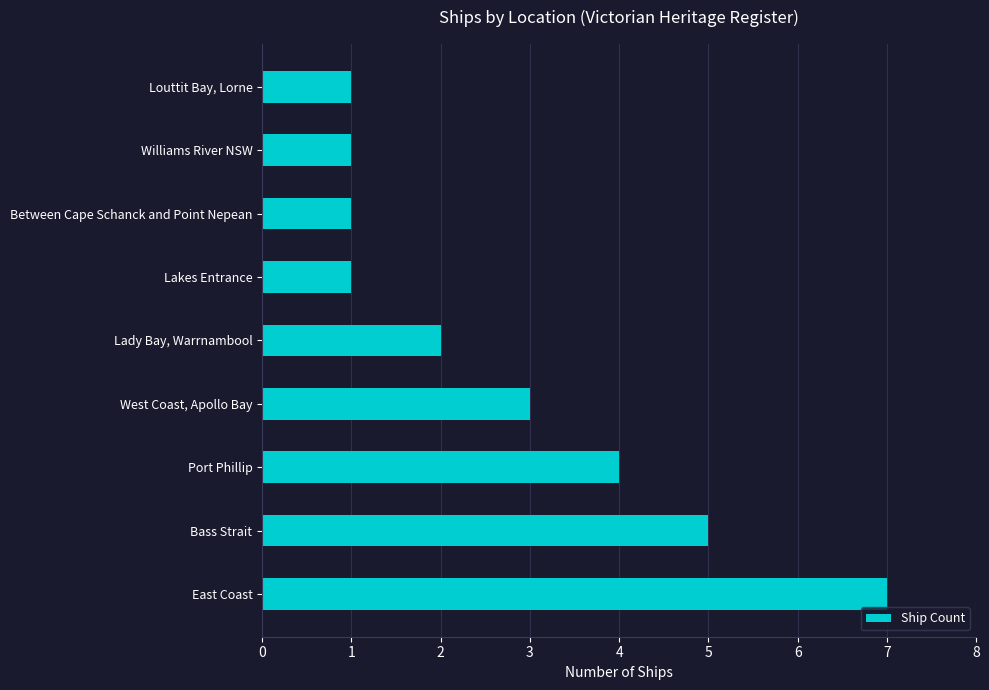

What is the sum of all values?

25